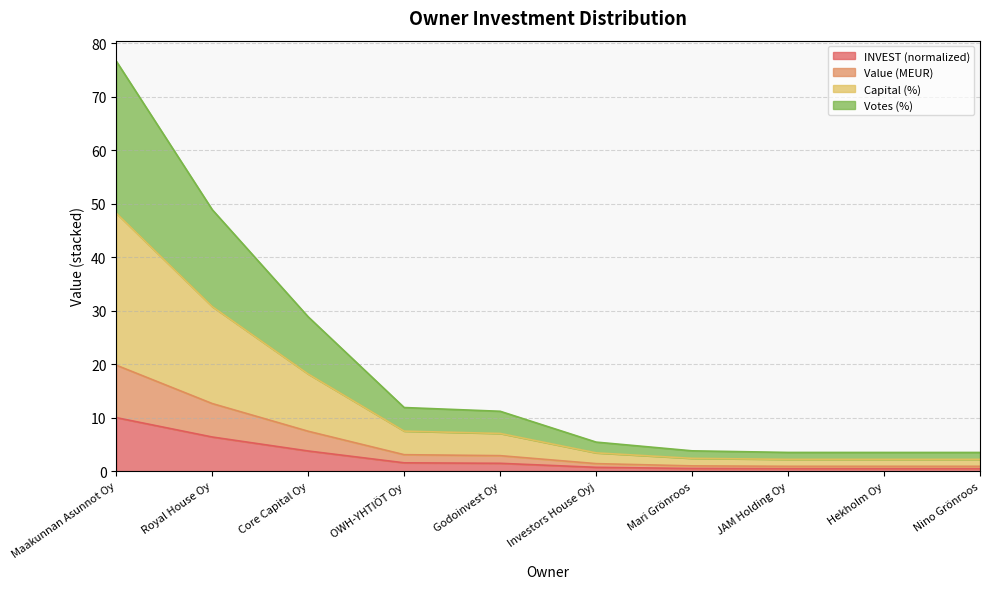

True or false: Votes and INVEST cross at least once.

False